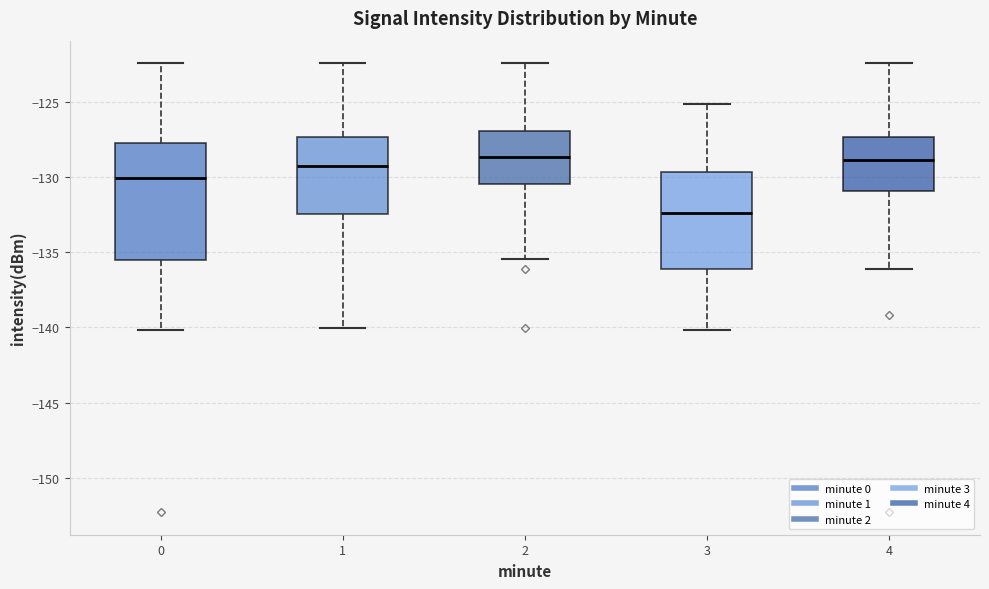

Reading left to right, transcribe this box plot: for each box, give where its median line is, the range the box spans, and where its two whiskers end, as read against the y-axis. The values are not printed on the chart, so give them approximately, as read against the axis.

0: median -130.0, box -135.5 to -127.5, whiskers -140.0 to -122.5
1: median -129.5, box -132.5 to -127.5, whiskers -140.0 to -122.5
2: median -128.5, box -130.5 to -127.0, whiskers -135.5 to -122.5
3: median -132.5, box -136.0 to -129.5, whiskers -140.0 to -125.0
4: median -129.0, box -131.0 to -127.5, whiskers -136.0 to -122.5